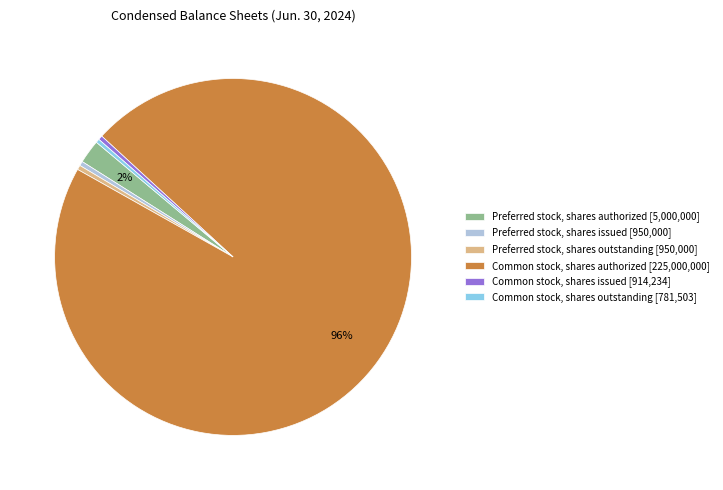

Is it true that Common stock, shares outstanding is 0% of the pie?

True